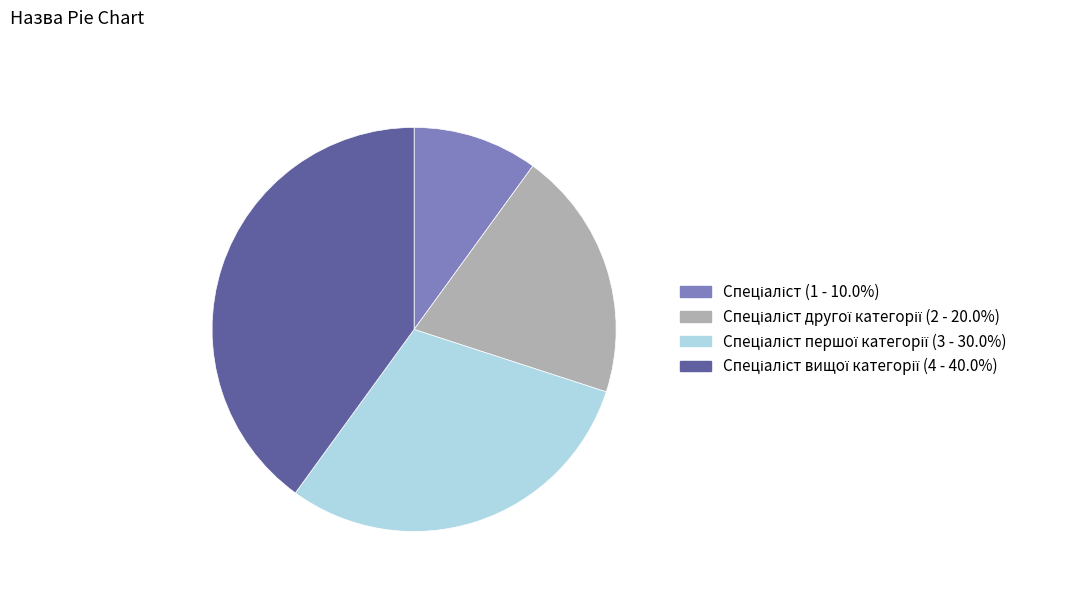

Does any single category account for the majority?

No